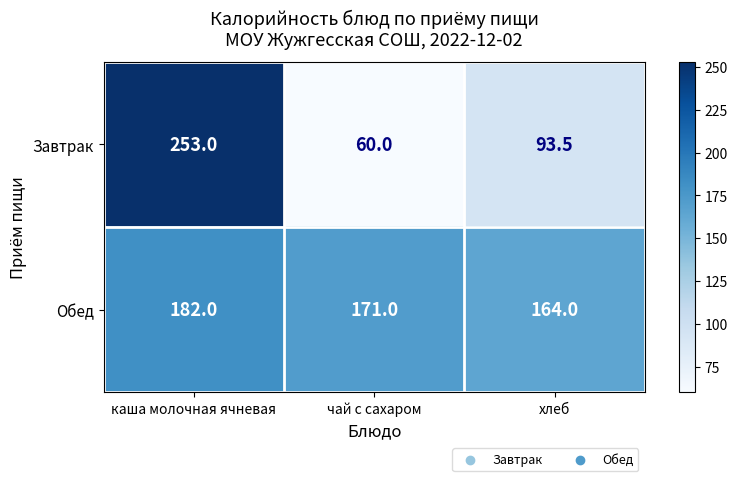

What is the sum of all Обед values?

517.0